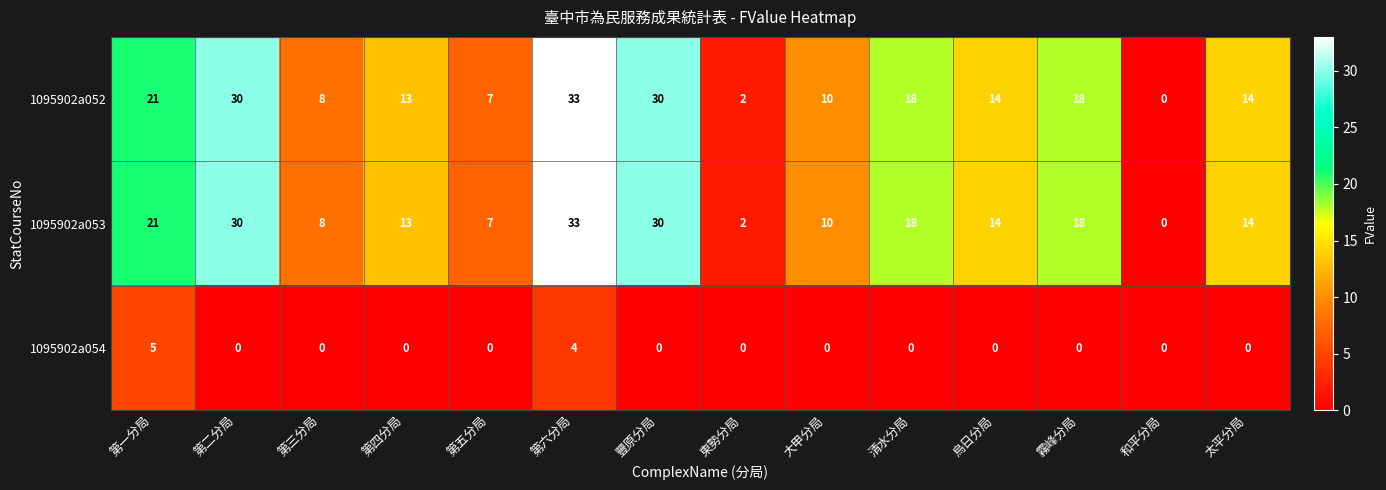

Is it true that 1095902a052 equals 3 at 東勢分局?

False